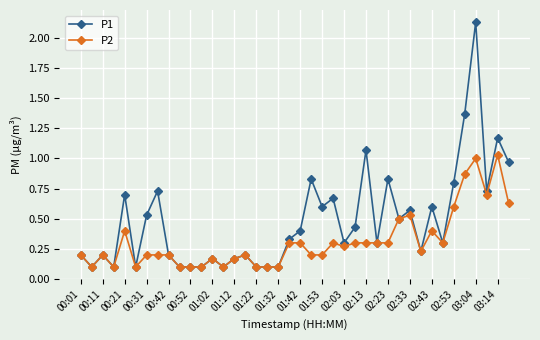

Rank the series by their average value, from lowest to highest.

P2, P1